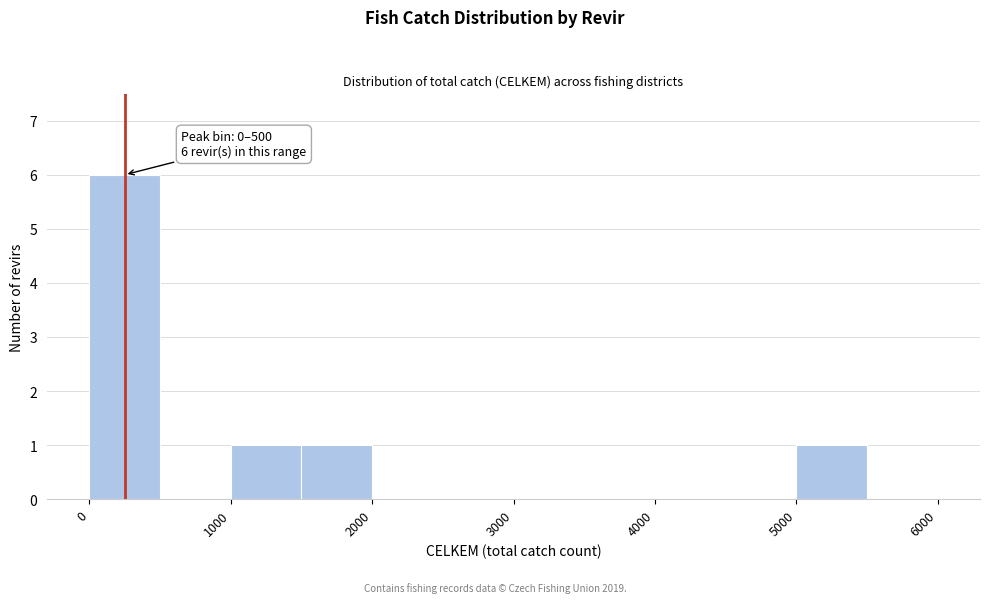

Which range on the x-axis has the tallest bar?

0 to 500